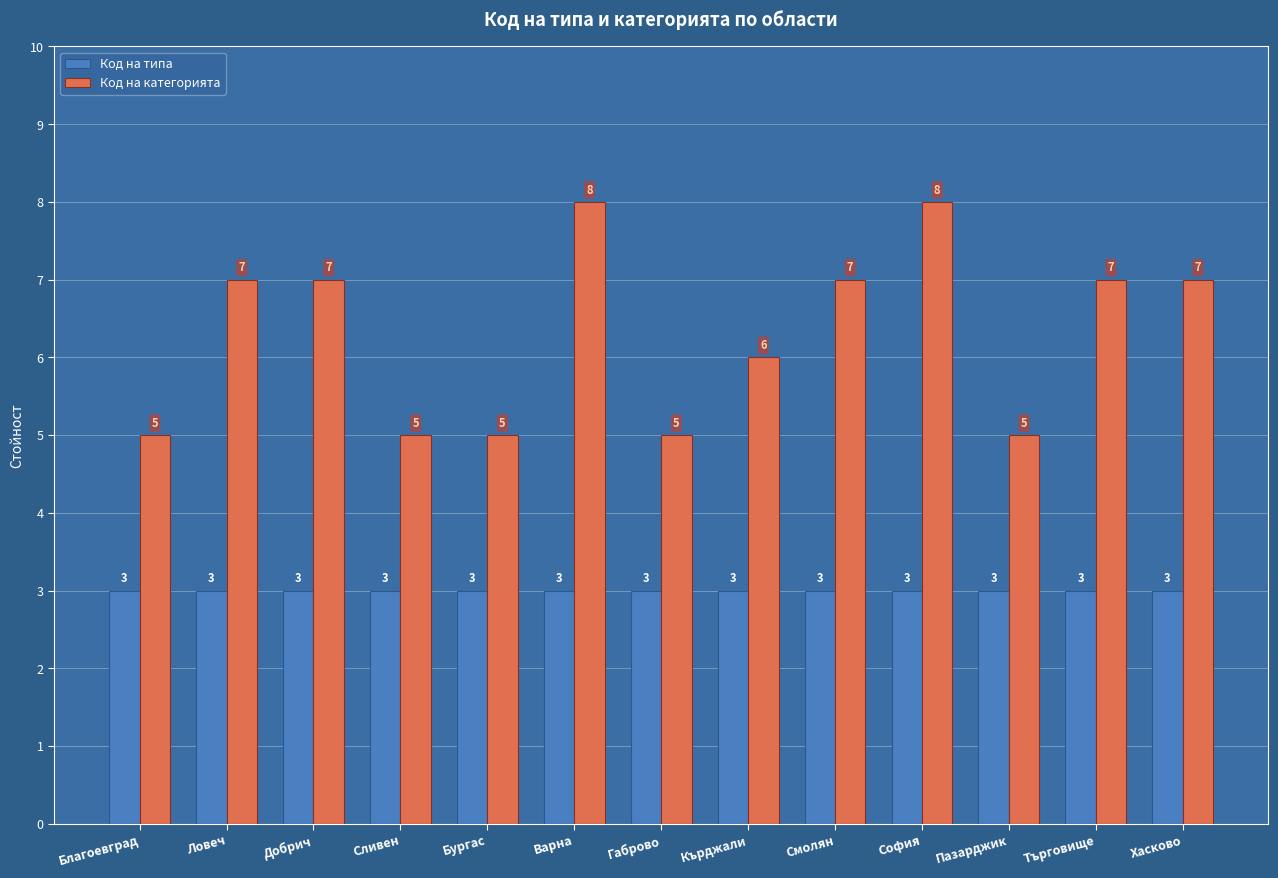

What is the greatest value displayed?

8